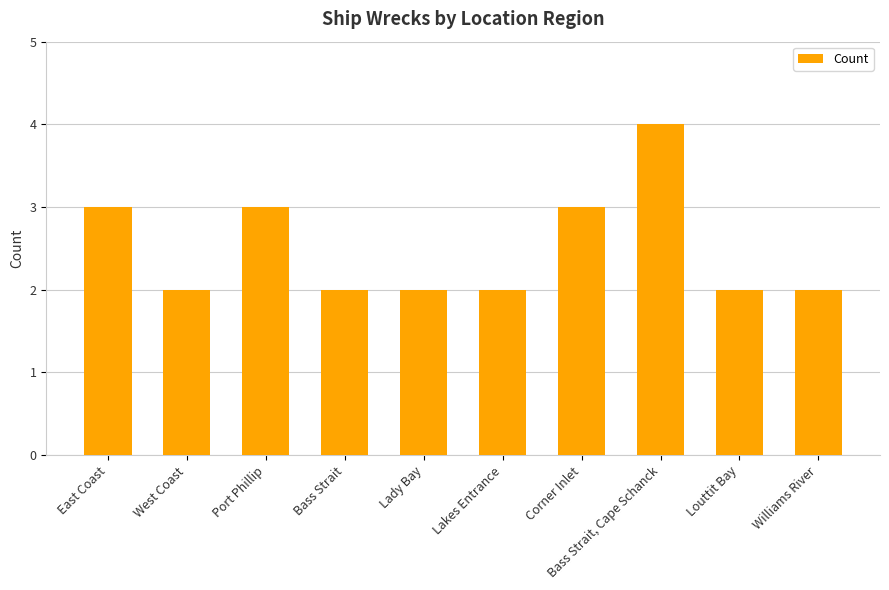

What is the ratio of the value at Lakes Entrance to the value at Louttit Bay?

1.0